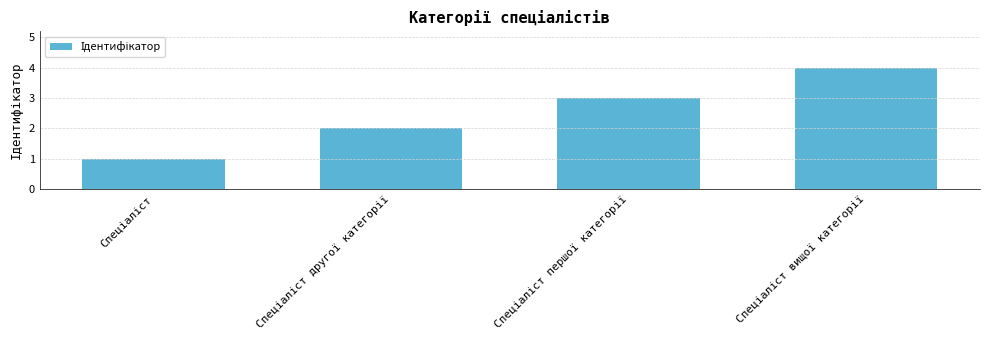

What is the maximum value shown in the chart?

4